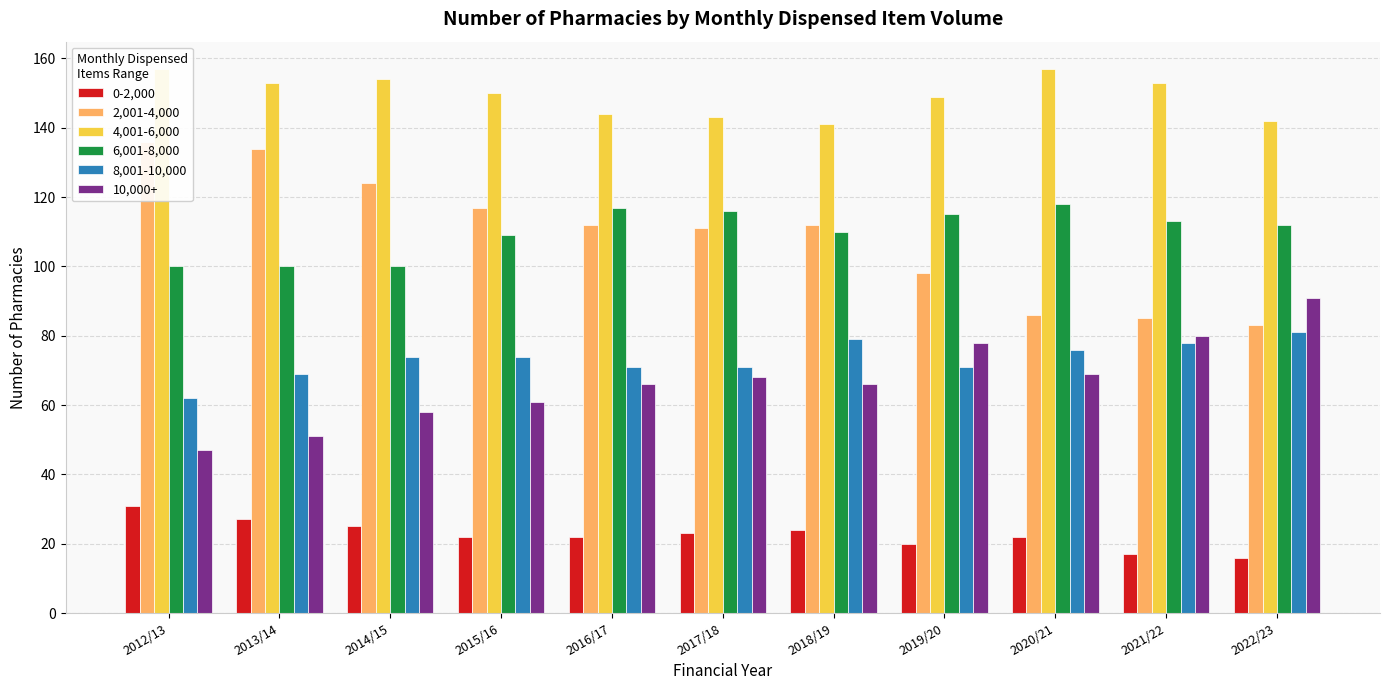

Between 2015/16 and 2013/14, which is larger?

2013/14